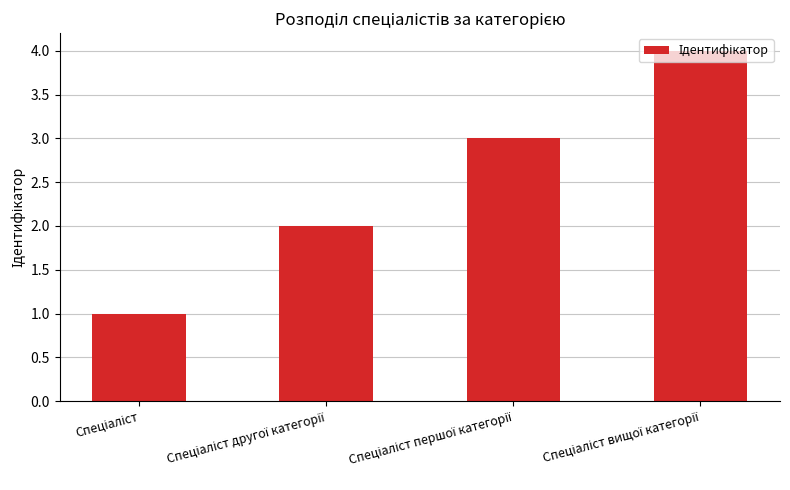

What is the maximum value shown in the chart?

4